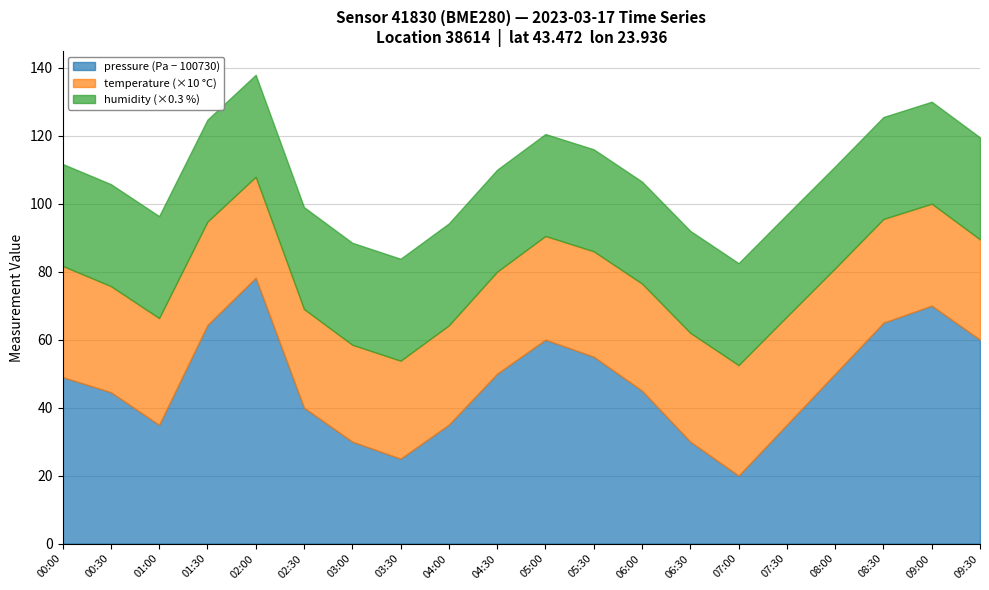

Which category has the lowest value in the humidity series?

00:00